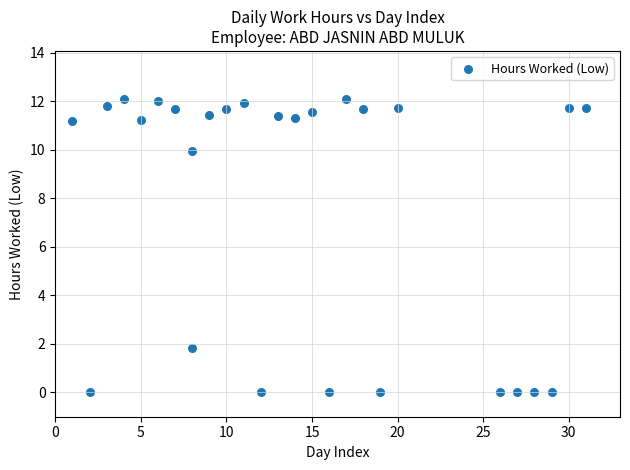

What Y value in the scatter plot is closest to 6?

10.0